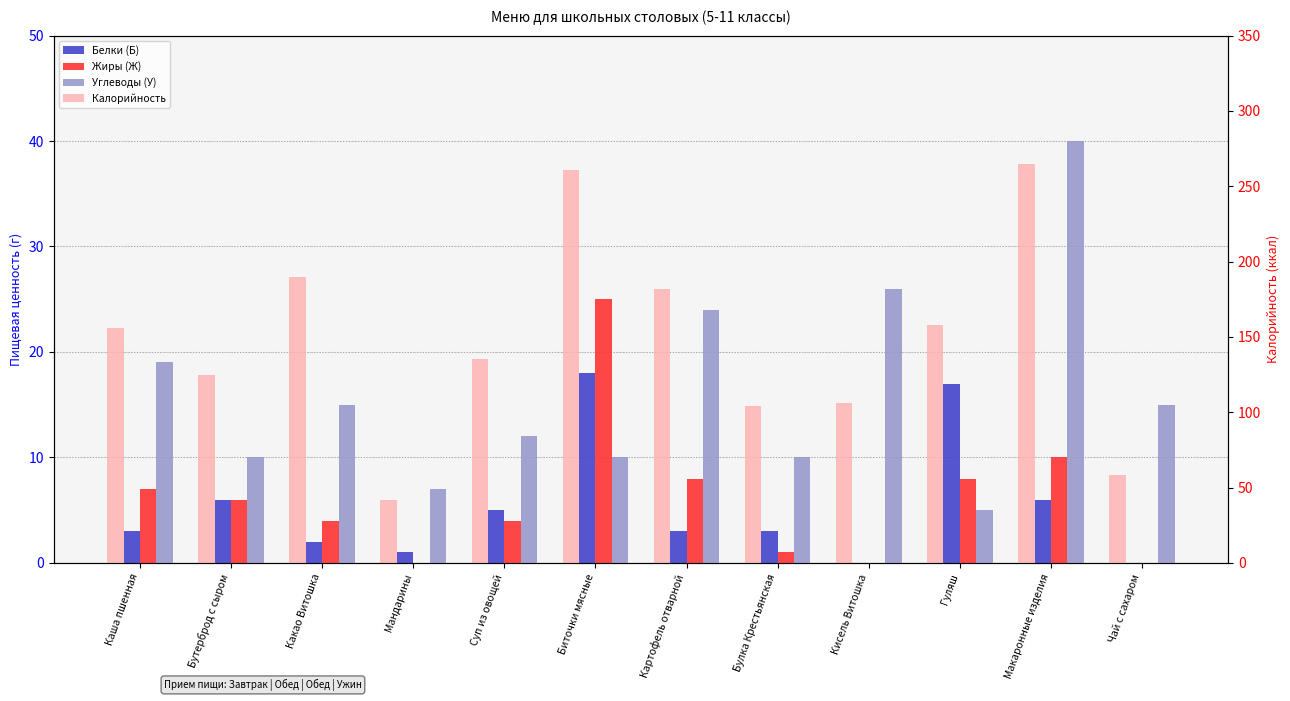

What is the difference between the second highest and second lowest values in the Жиры (Ж) series?

10